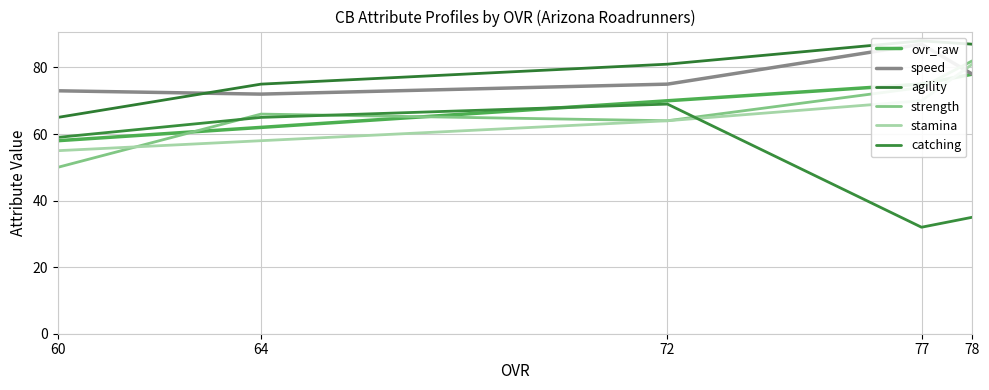

How many intersections are there between ovr_raw and strength?

3